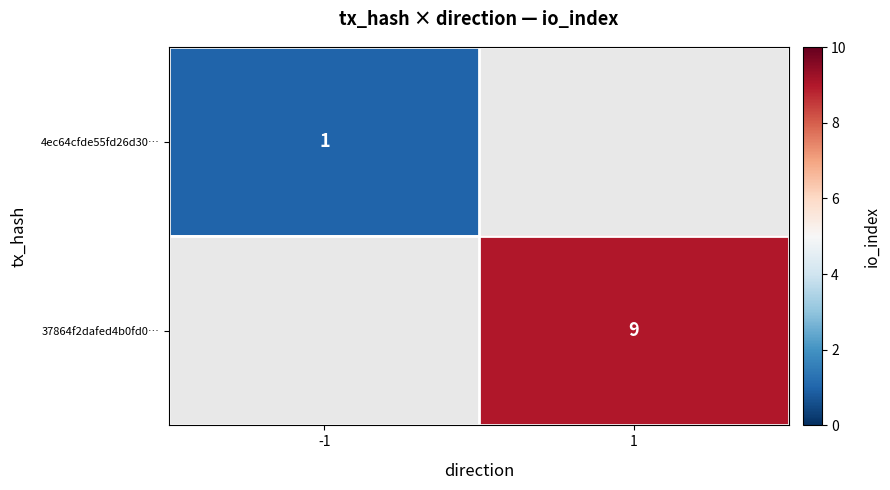

True or false: 37864f2dafed4b0fd0… has a value of 5 at 1.

False